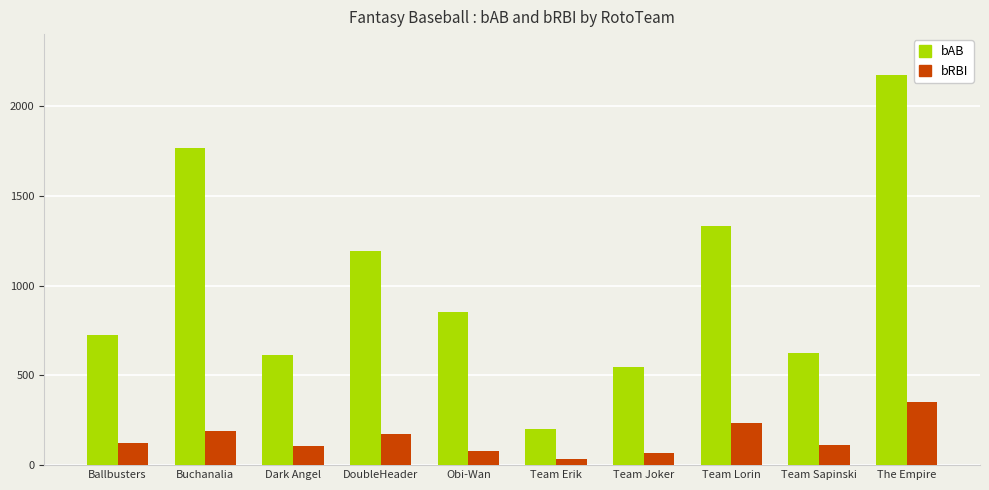

What are all the series names shown in the legend?

bAB, bRBI